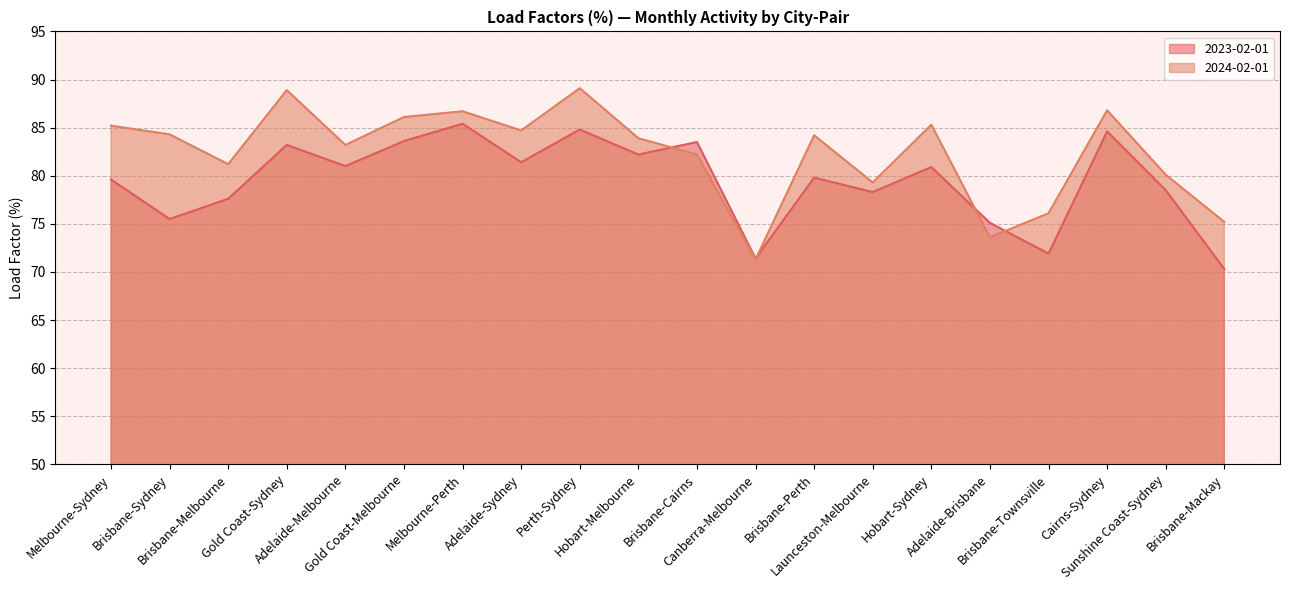

What is the spread (max minus min) of values at Launceston-Melbourne?

1.0